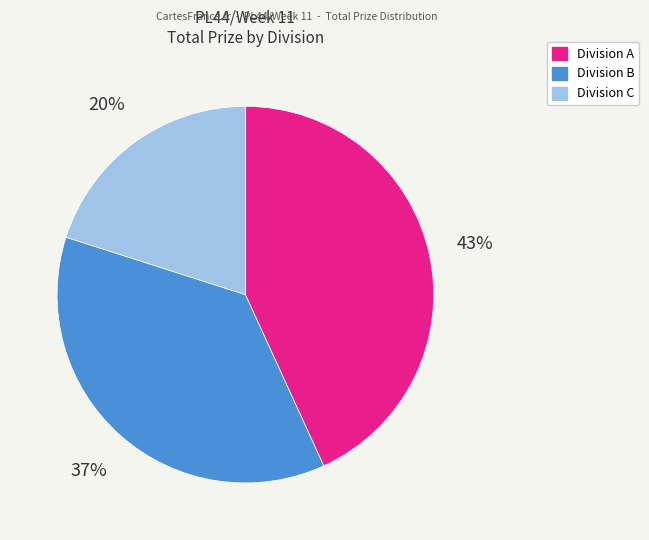

How many segments does this pie chart have?

3